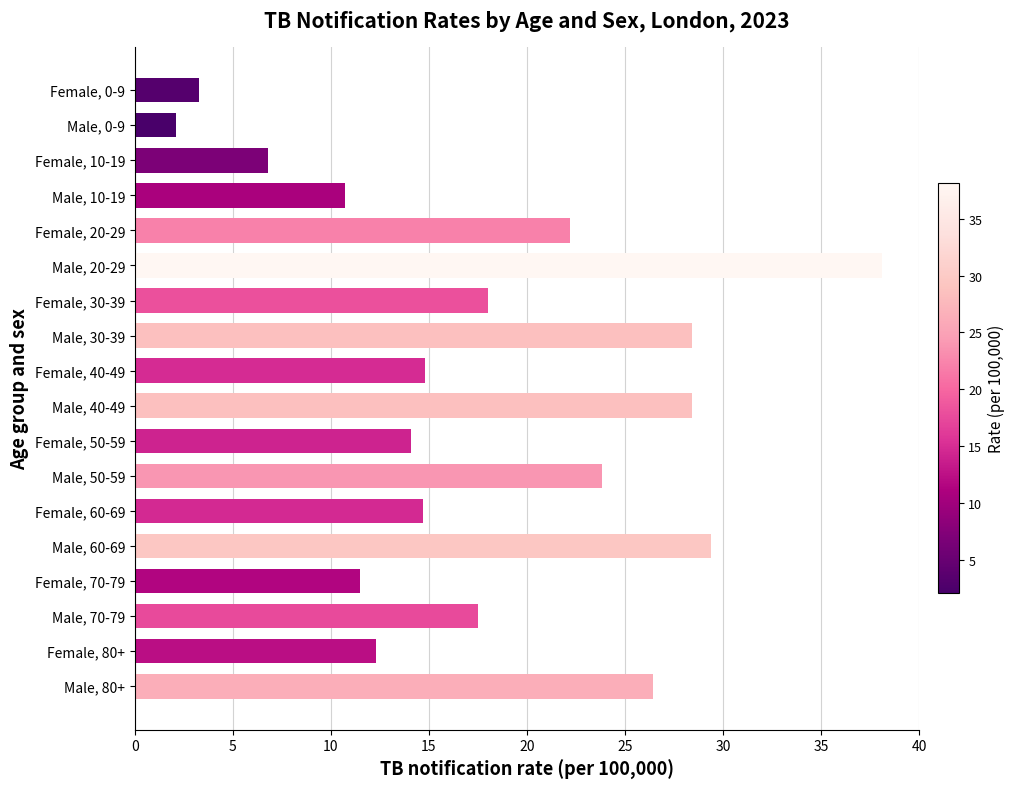

The value at Male, 20-29 is 38.1. True or false?

True